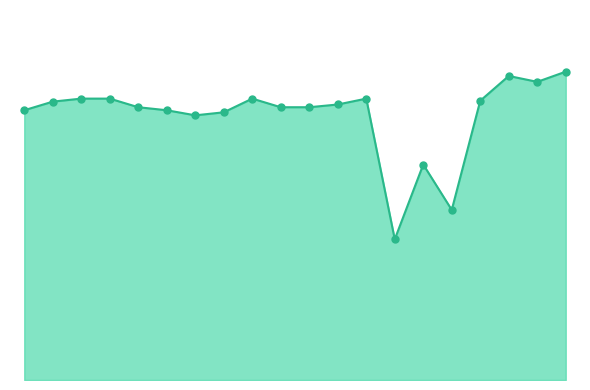

Is this an area chart (filled region under the line)?

Yes